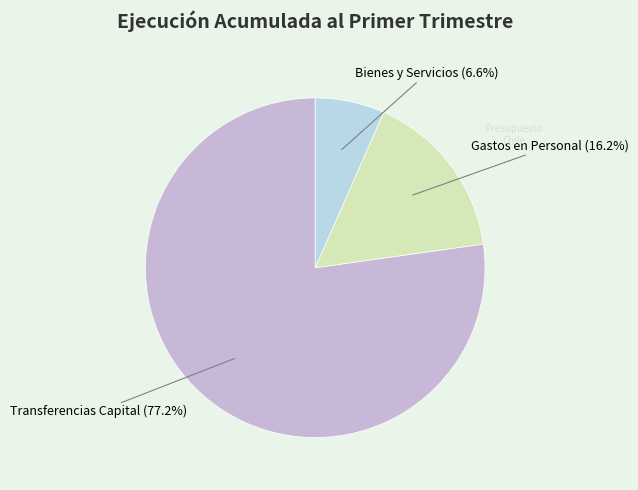

How many slices are in this pie chart?

3